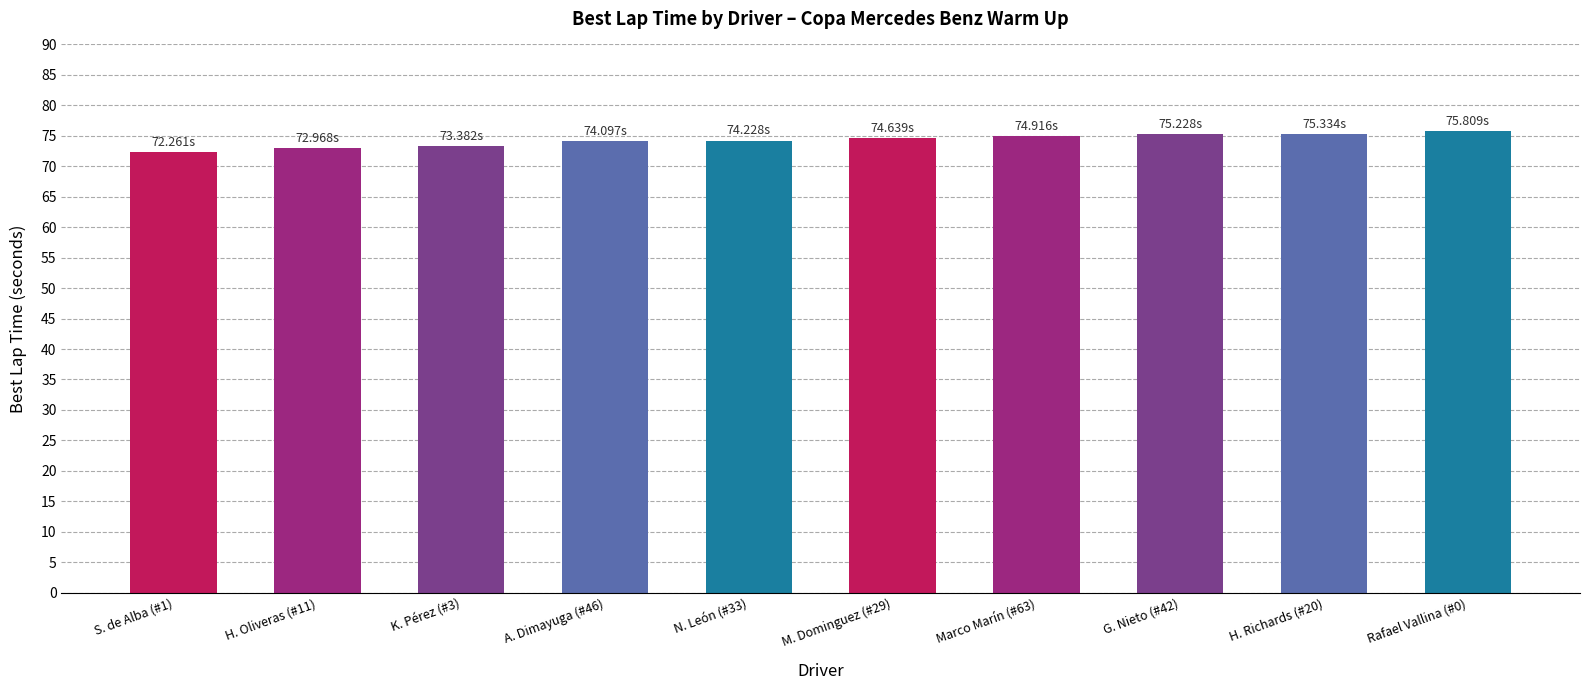

What is the difference between the maximum and minimum values?

3.5